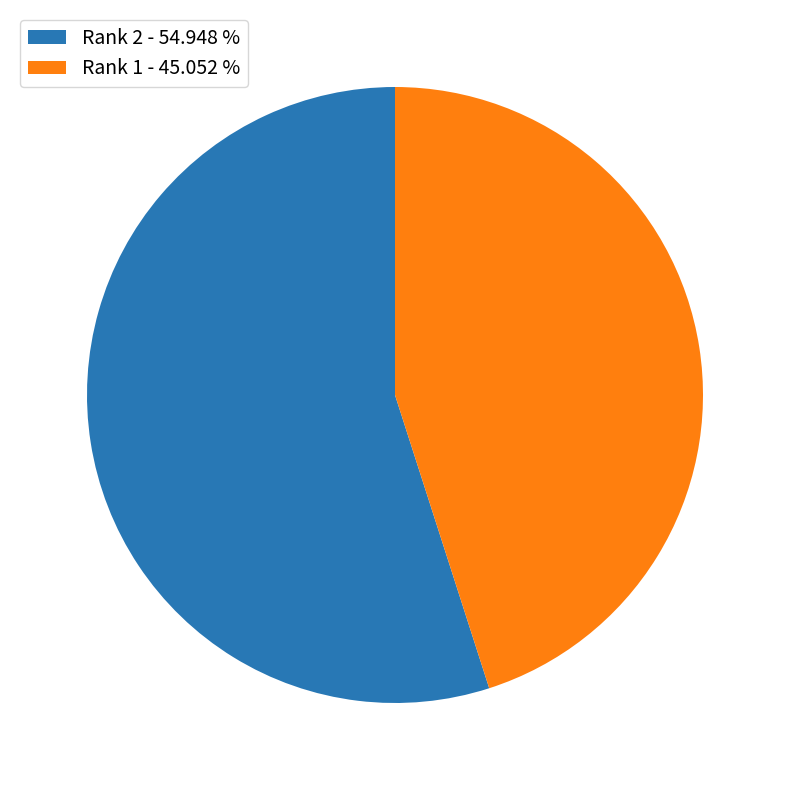

Approximately how many times larger is the value at Rank 2 - 54.948 % compared to Rank 1 - 45.052 %?

1.2